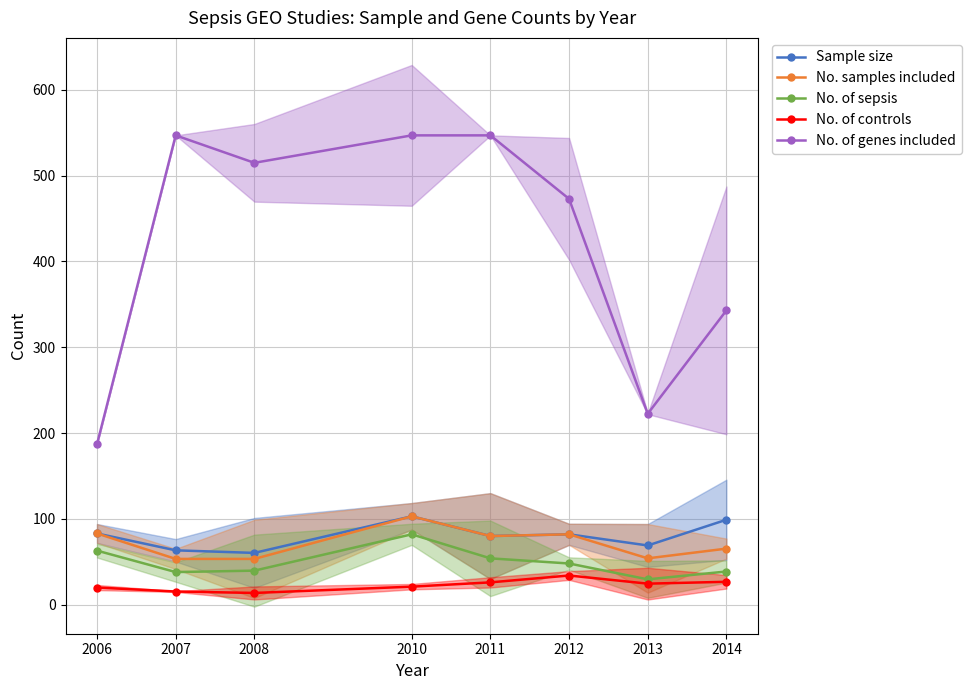

Which label corresponds to the largest value in the chart?

2007